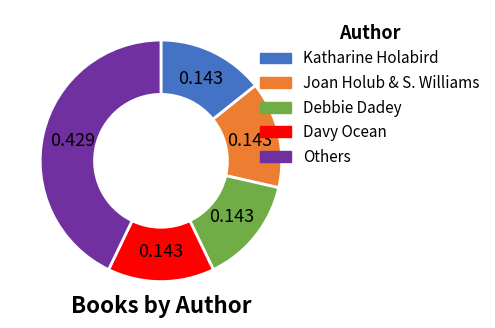

Is there any slice that represents more than half of the pie?

No